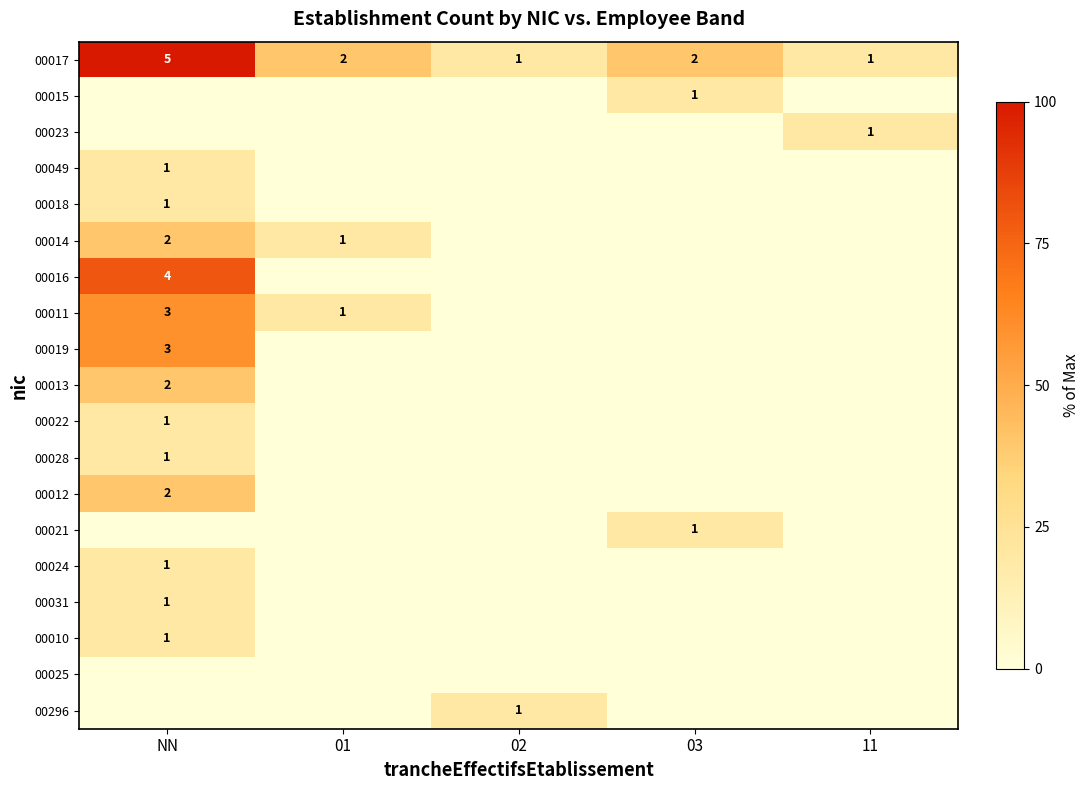

The value of 00013 at NN is 3. True or false?

False